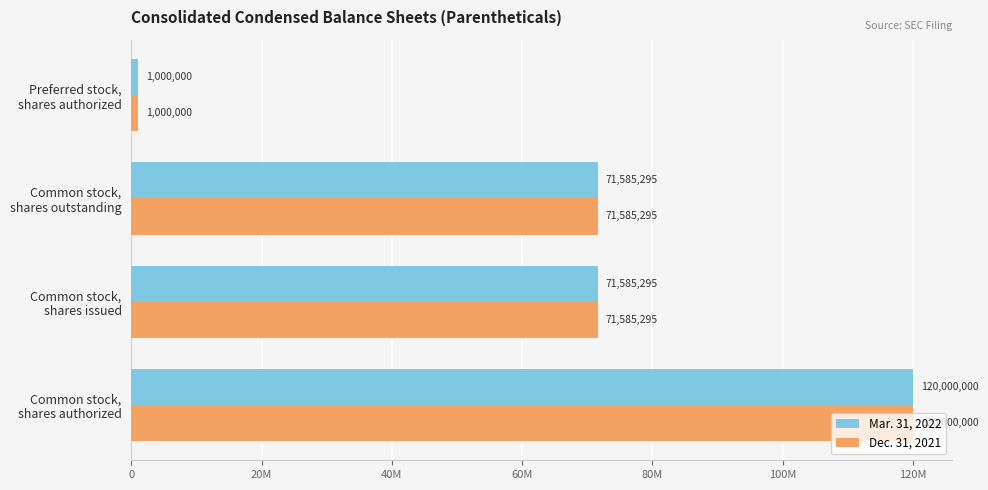

What are all the series names shown in the legend?

Mar. 31, 2022, Dec. 31, 2021